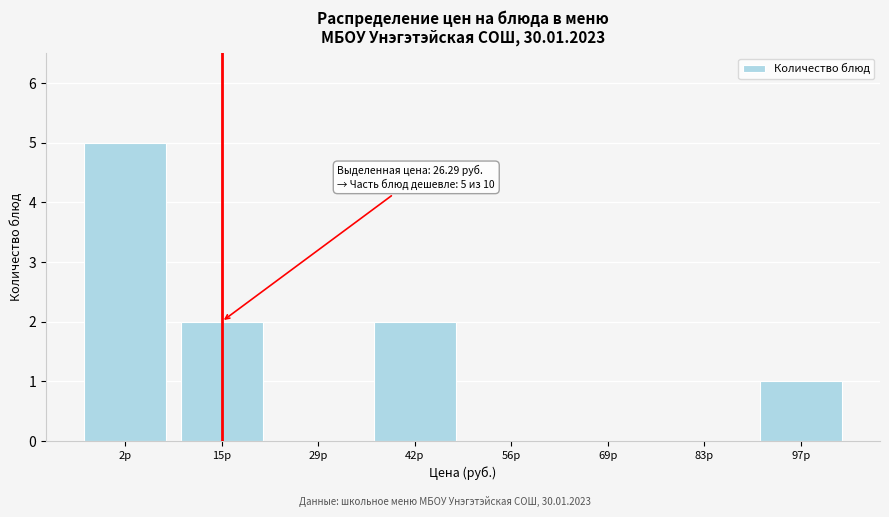

Reading left to right, extract all data points from this chart.

2р=5	15р=2	29р=0	42р=2	56р=0	69р=0	83р=0	97р=1